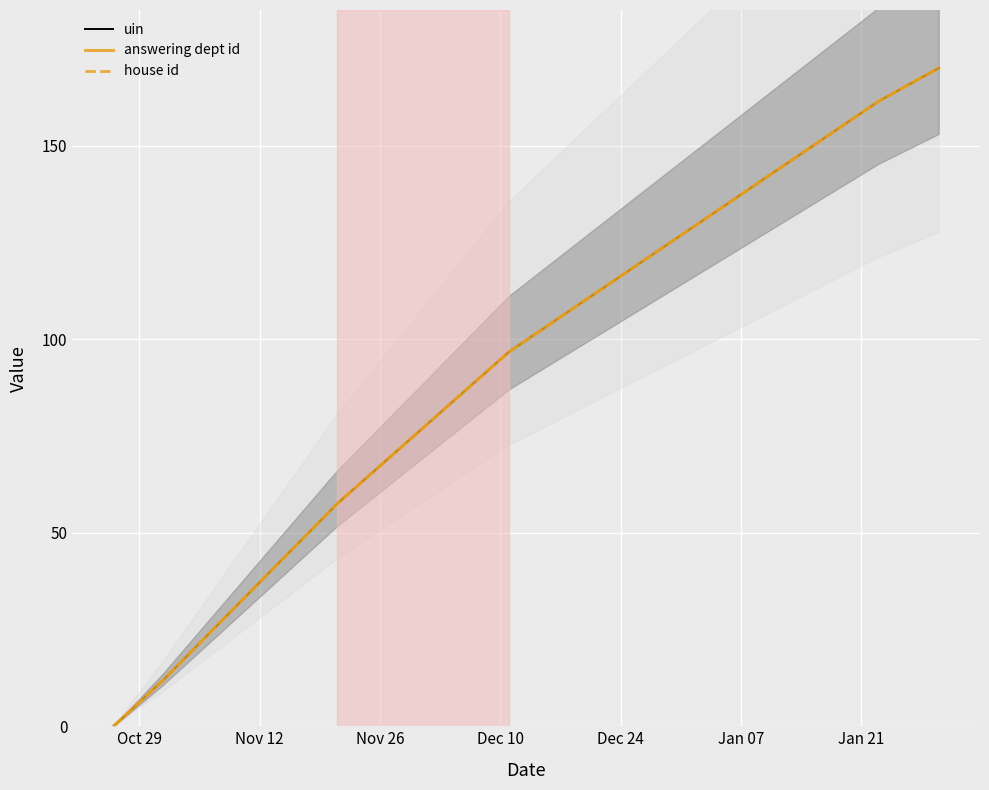

True or false: uin and house id cross at least once.

False